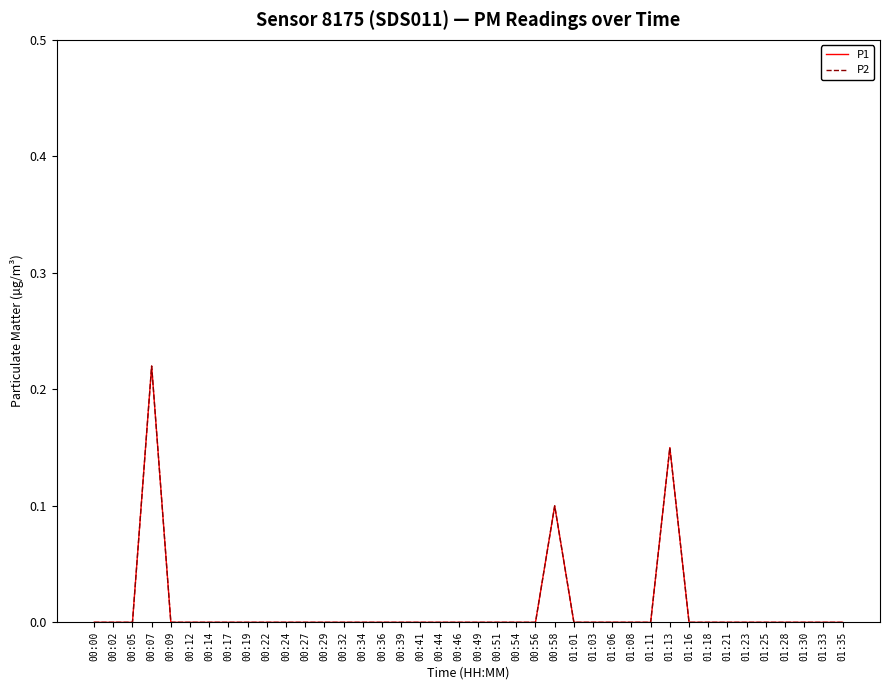

True or false: P1 has a value of 0.1 at 00:29.

False